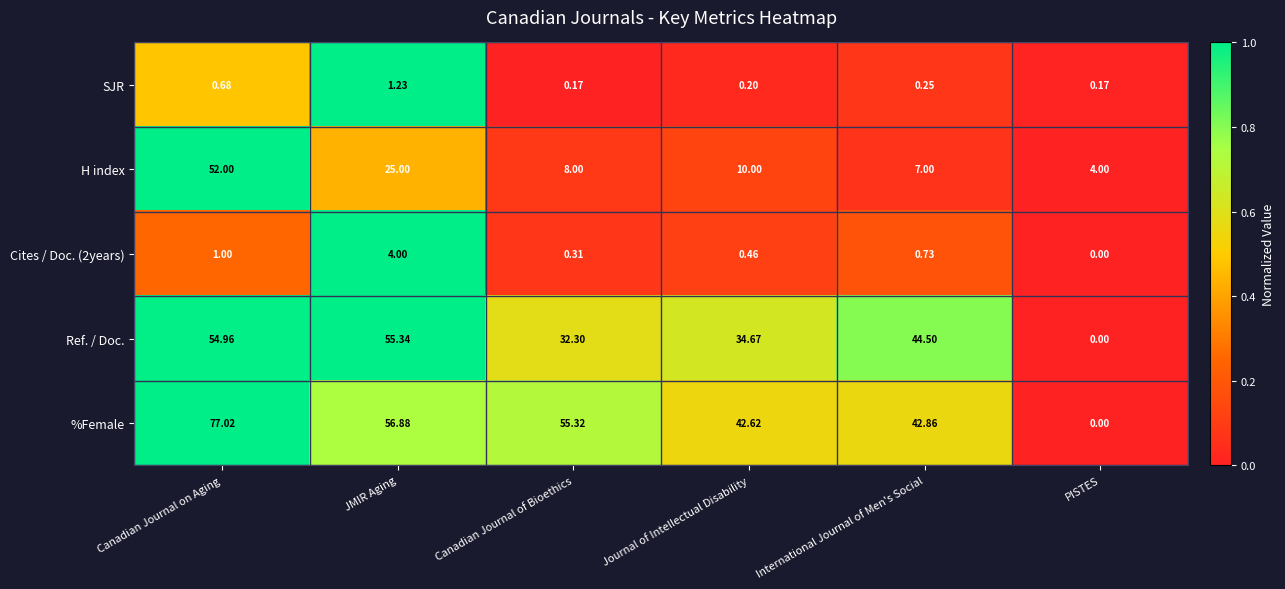

At how many categories does at least one series exceed 0?

6